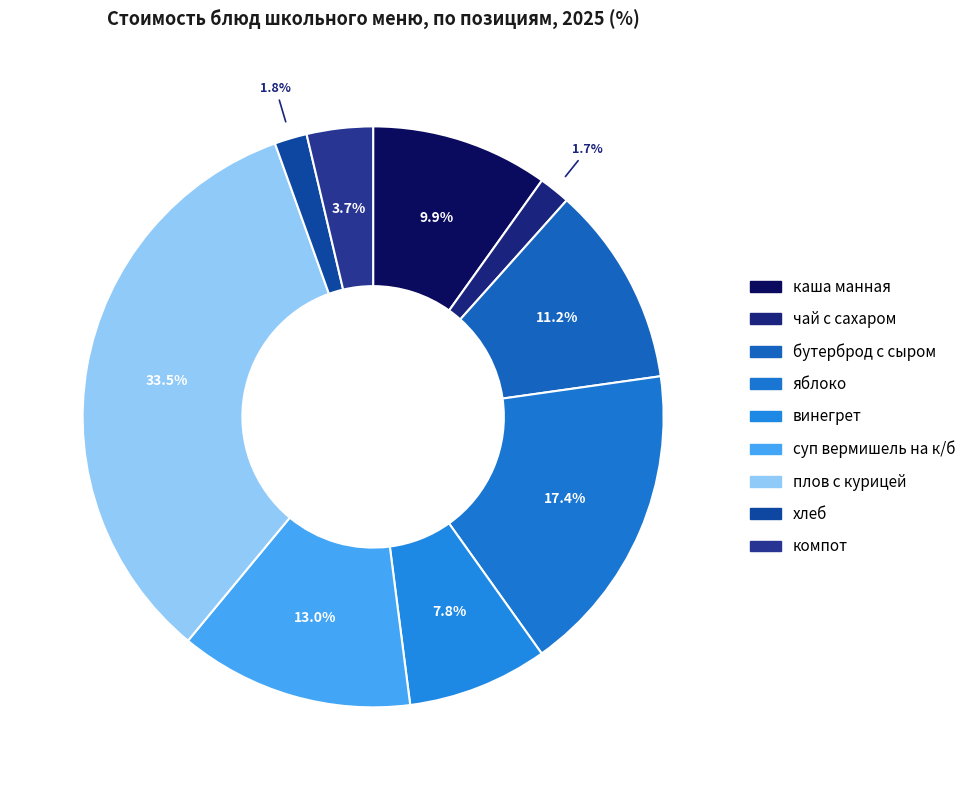

Approximately how many times larger is the value at плов с курицей compared to яблоко?

1.9